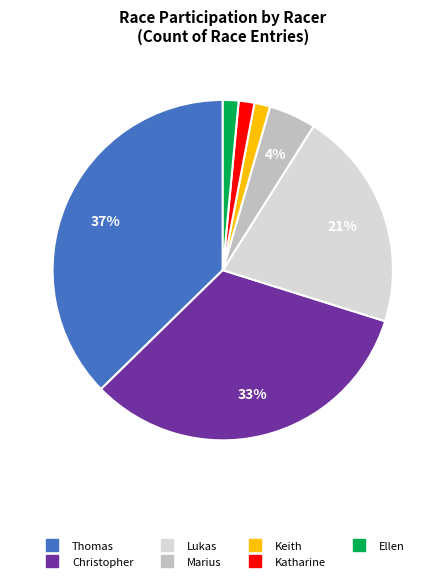

Is there a majority slice in this chart?

No